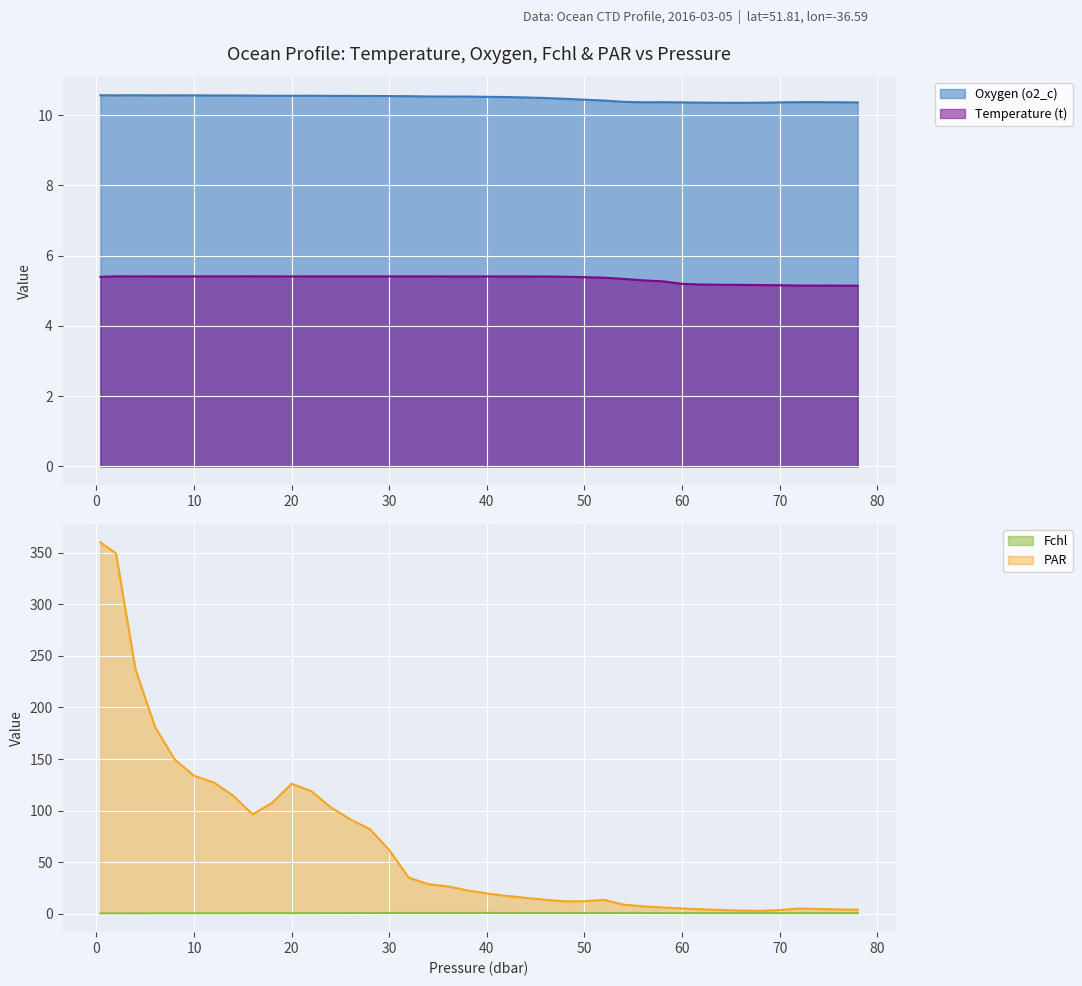

What is the highest value of the PAR series?

360.3